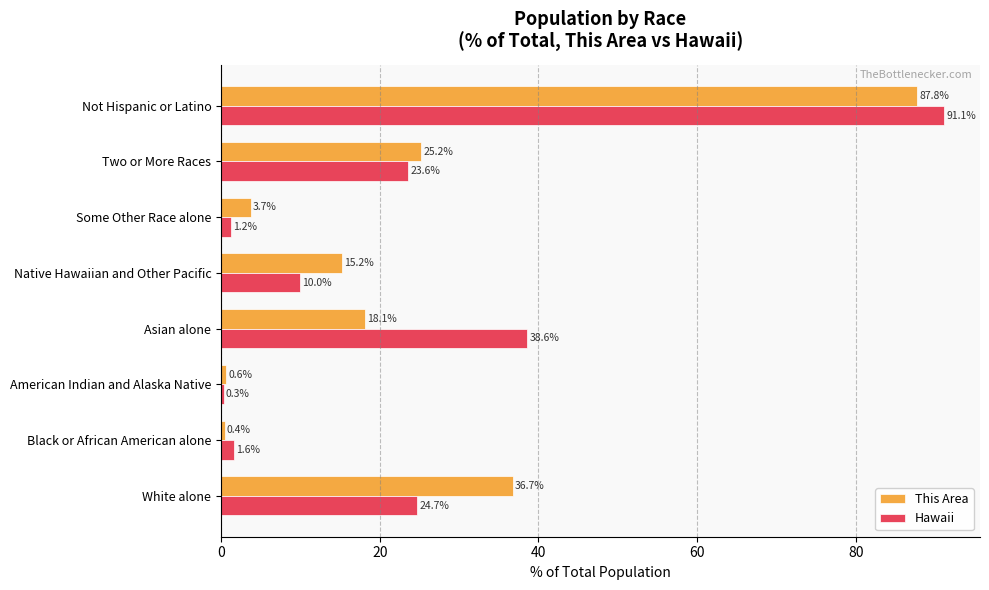

Which series has the largest range (max minus min)?

Hawaii